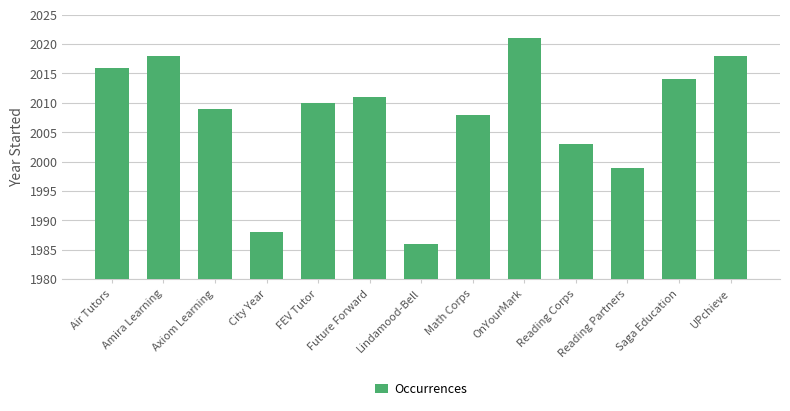

Between Math Corps and Axiom Learning, which is larger?

Axiom Learning